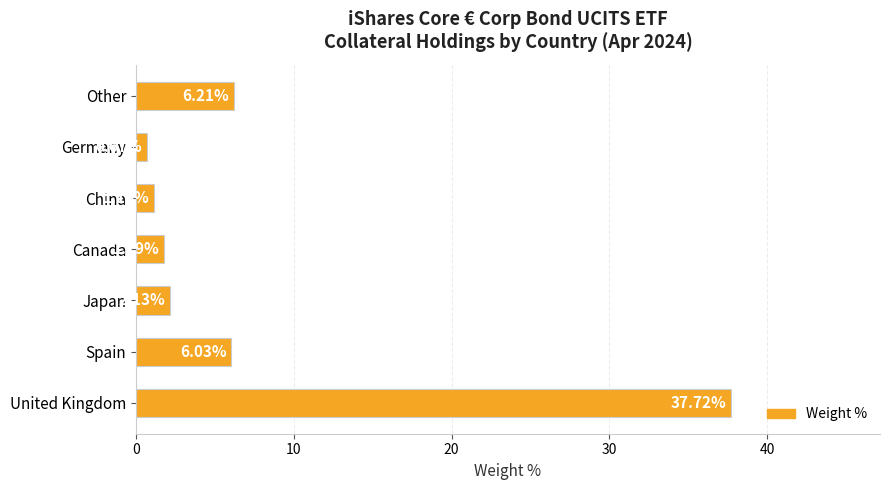

What is the difference between the values at China and Germany?

0.5